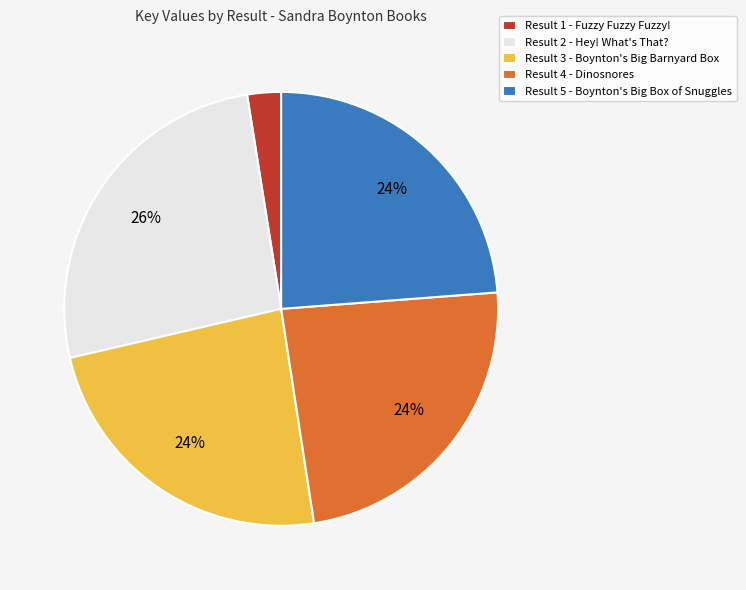

To the nearest percent, what percentage of the pie is Result 4 - Dinosnores?

24%